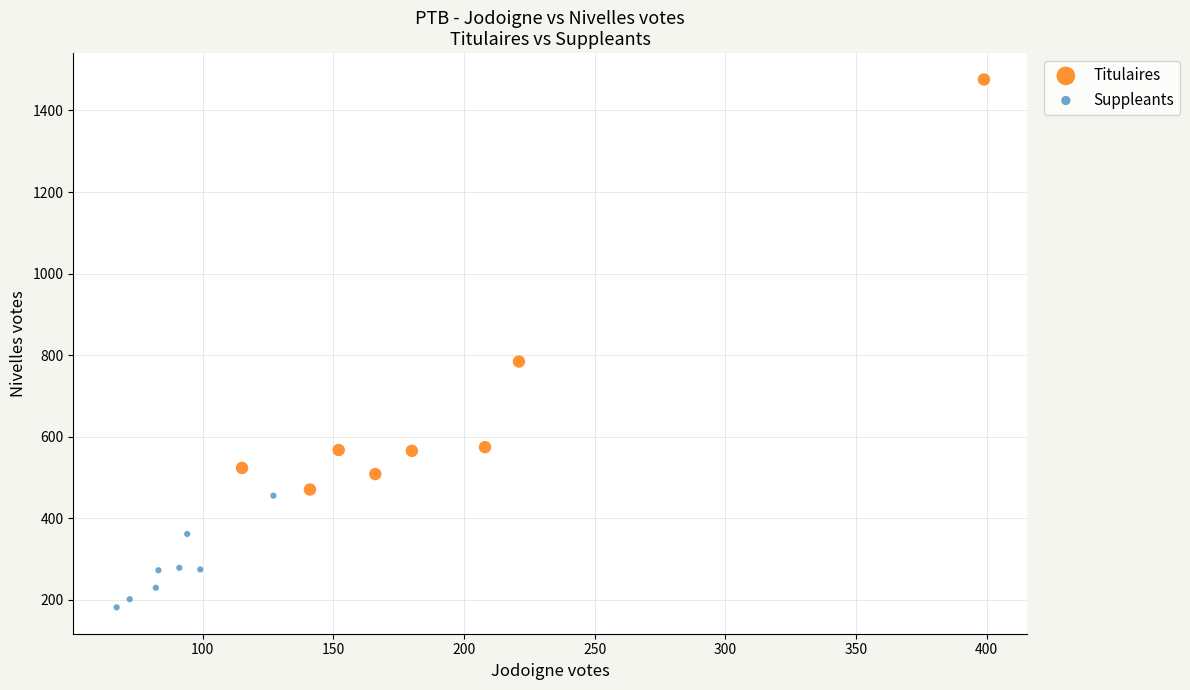

Which series has the largest Y range (max minus min)?

Titulaires